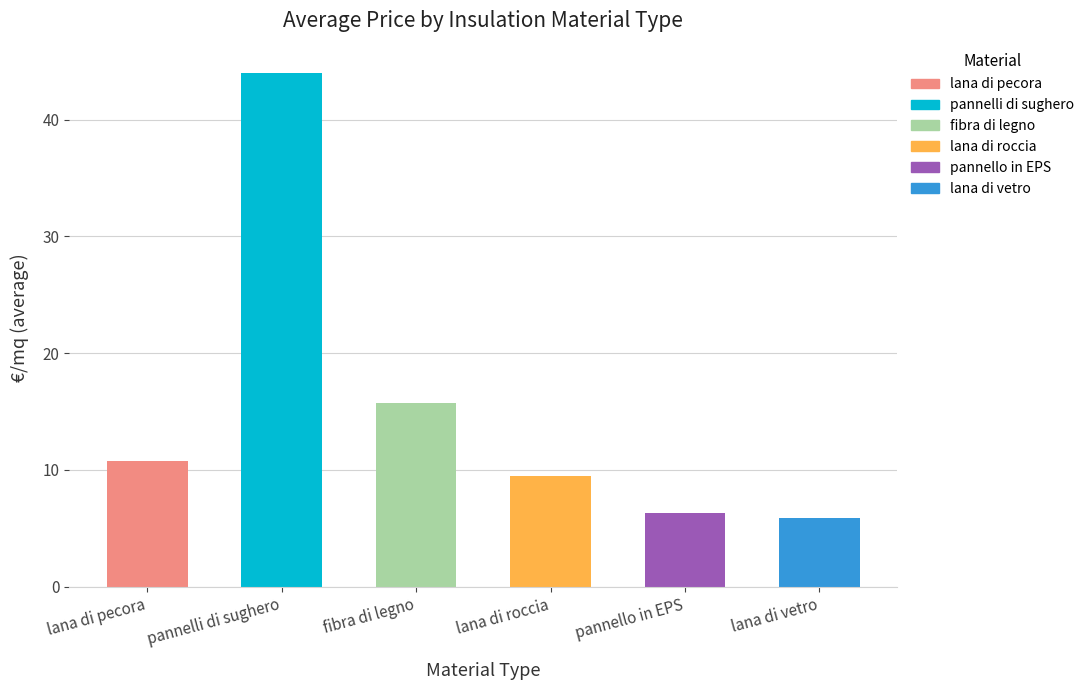

What is the ratio of the value at pannelli di sughero to the value at fibra di legno?

2.8